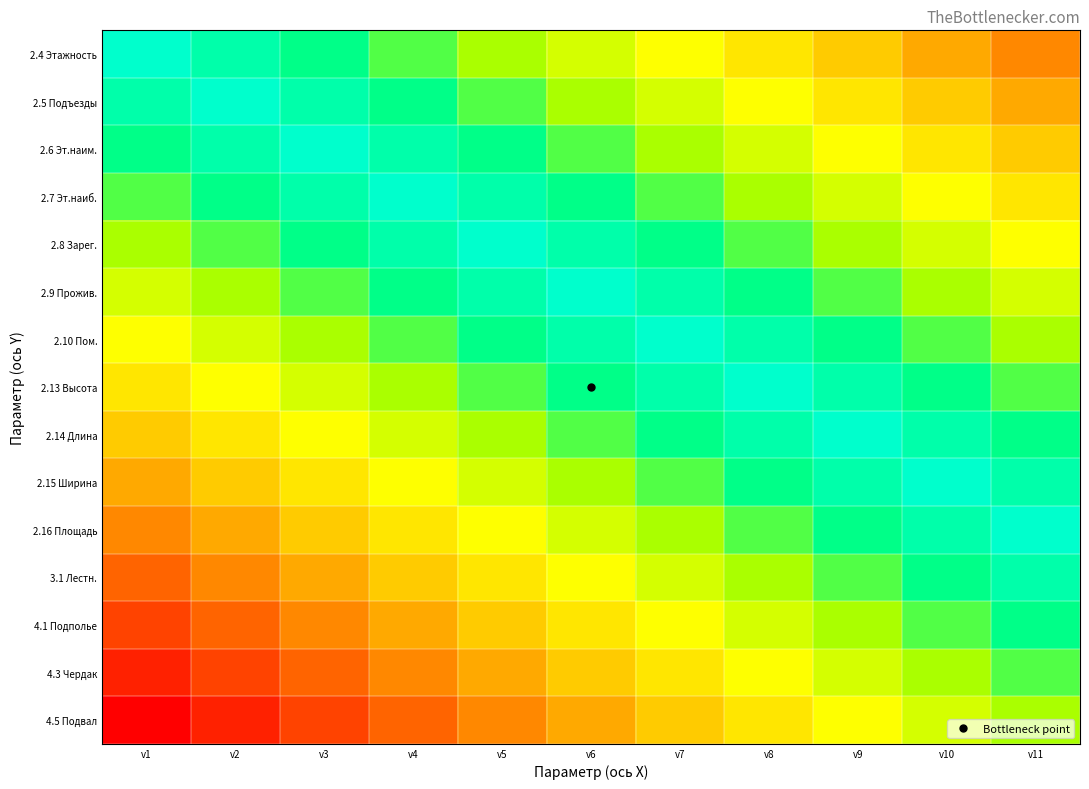

What is the spread (max minus min) of values at v5?

0.7